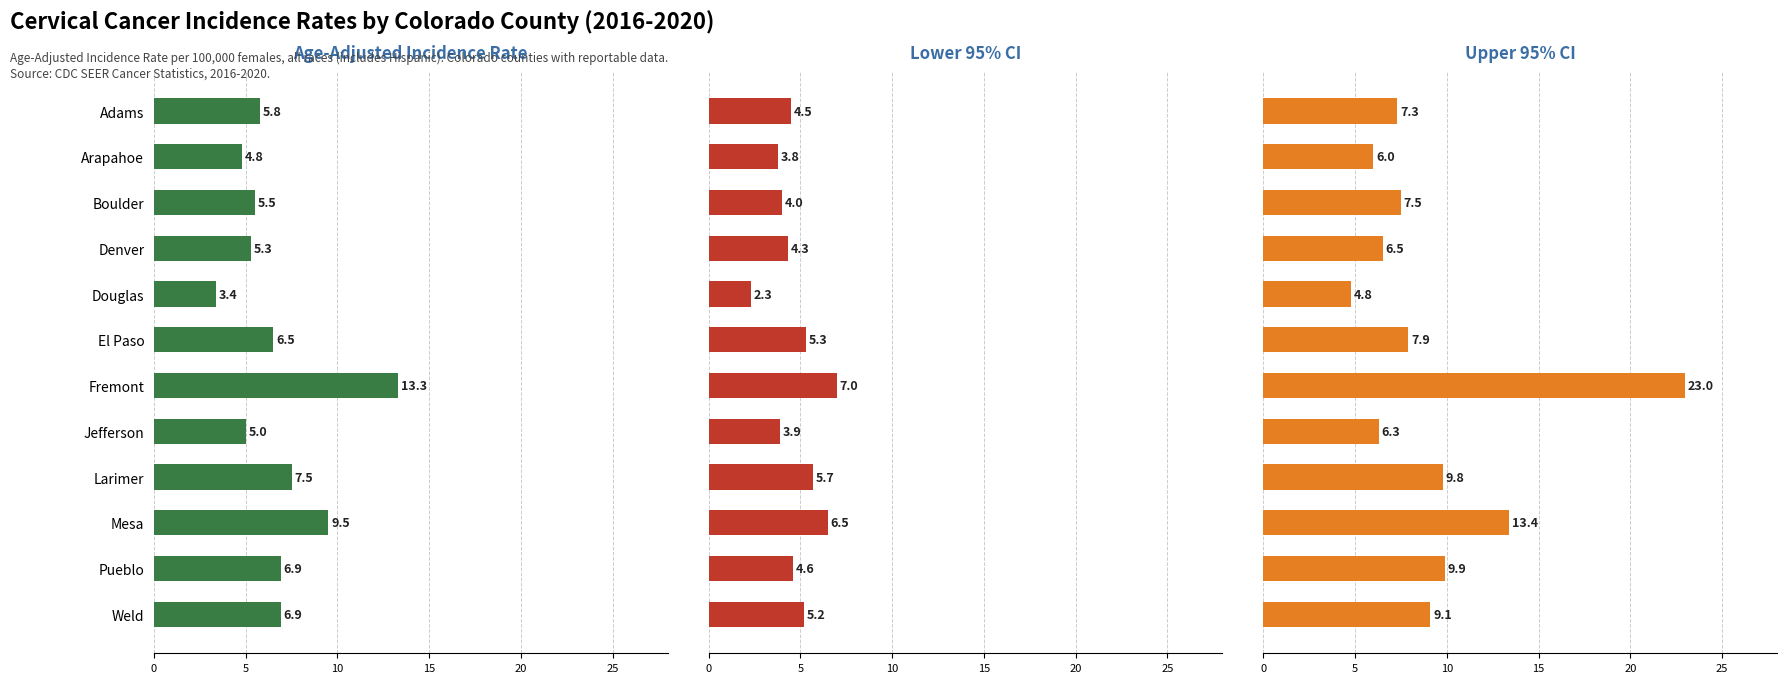

Does the chart contain stacked bars?

No